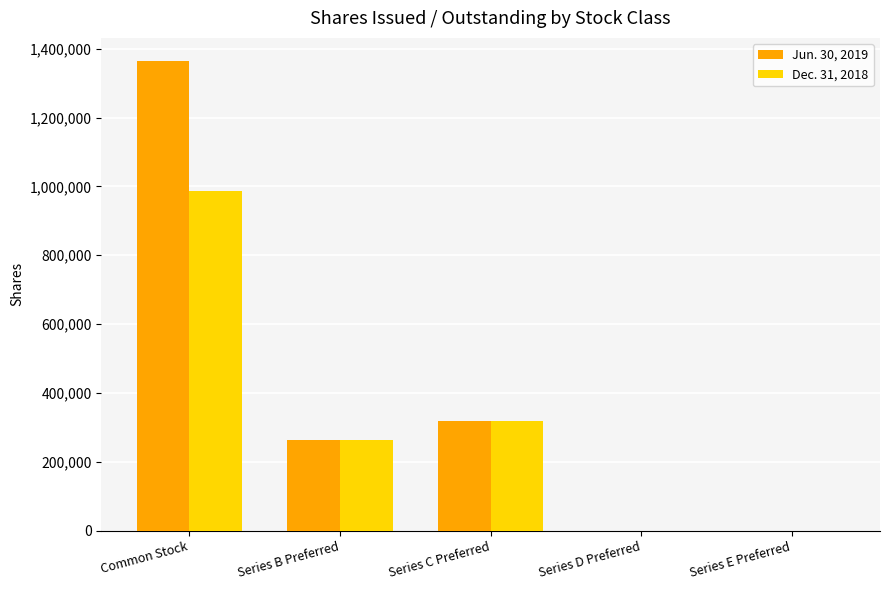

At which category is the sum across all series the highest?

Common Stock